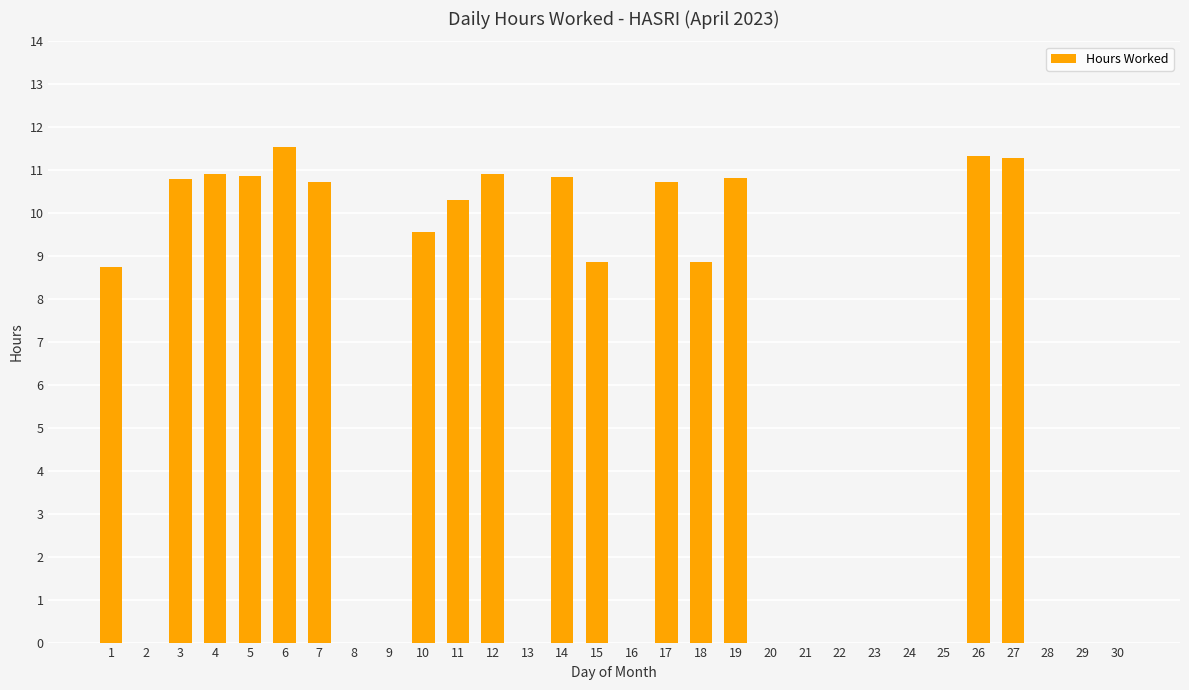

Between 30 and 18, which is larger?

18